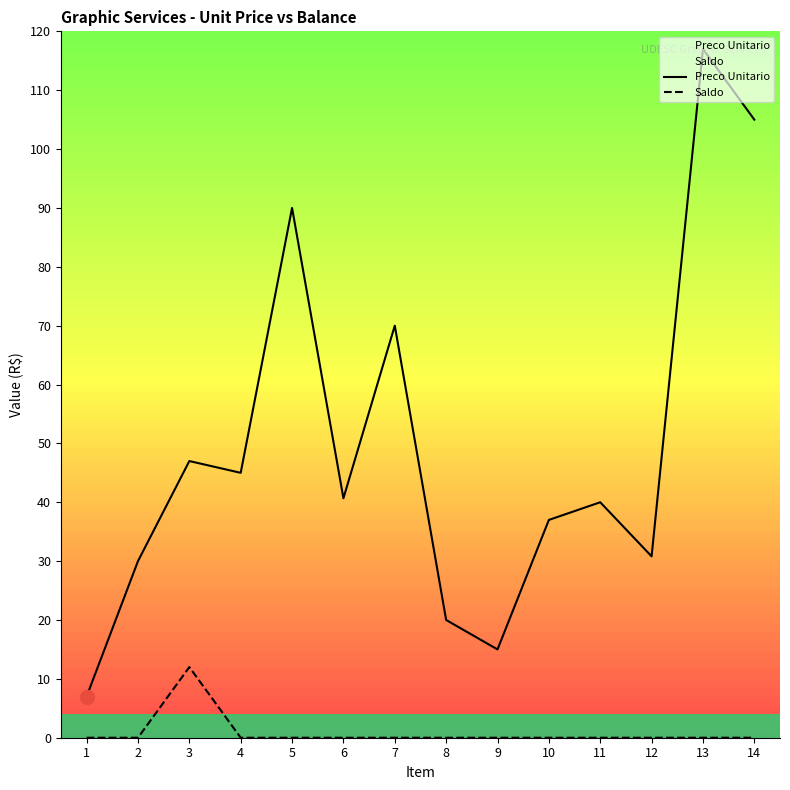

What is the spread (max minus min) of values at 4?

45.0